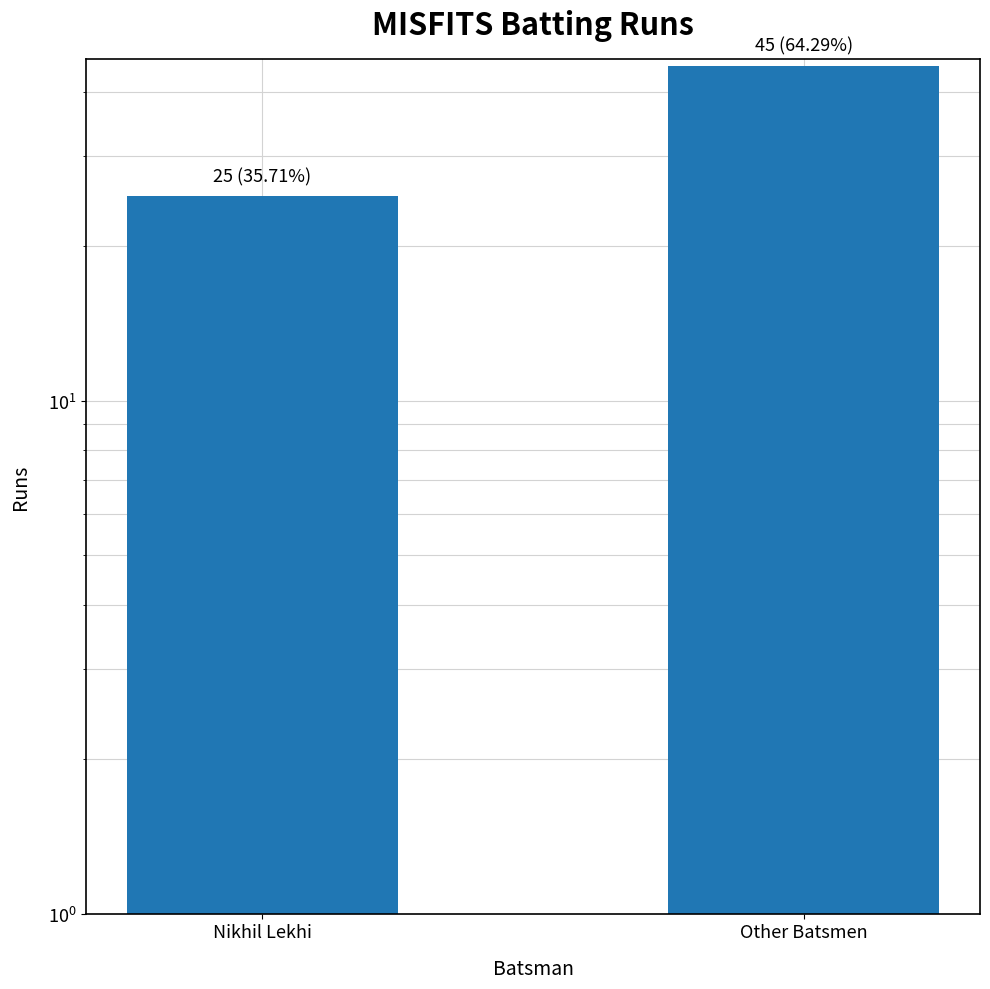

Which has a higher value, Nikhil Lekhi or Other Batsmen?

Other Batsmen